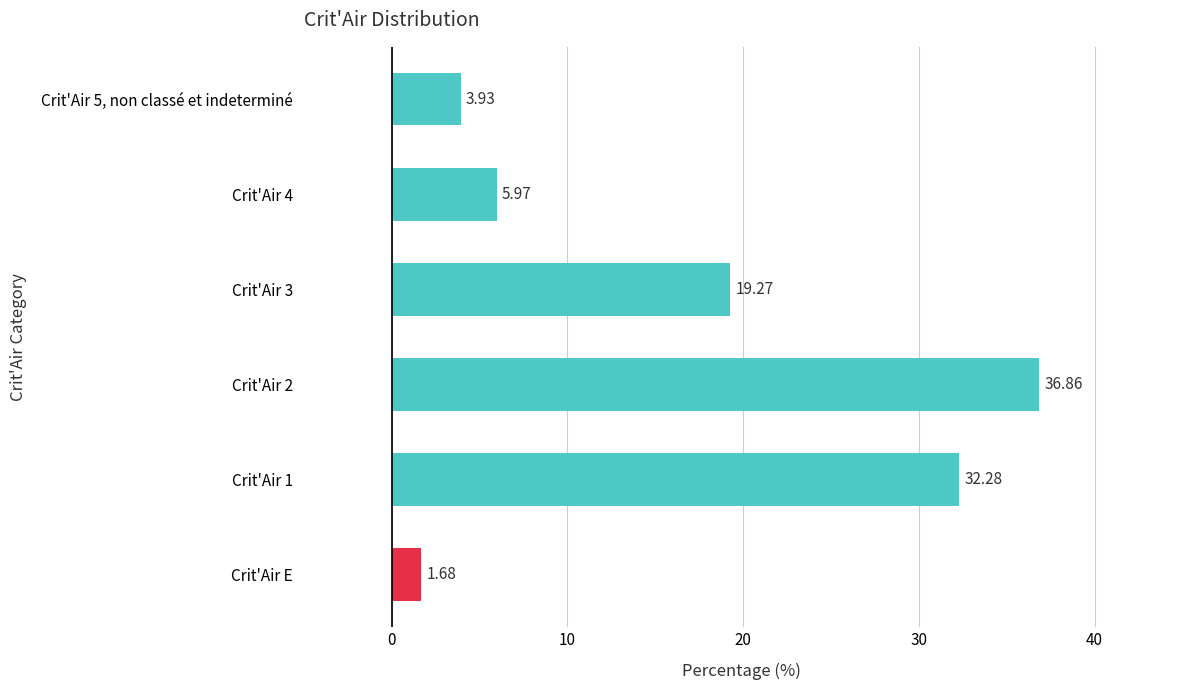

What is the greatest value displayed?

36.9